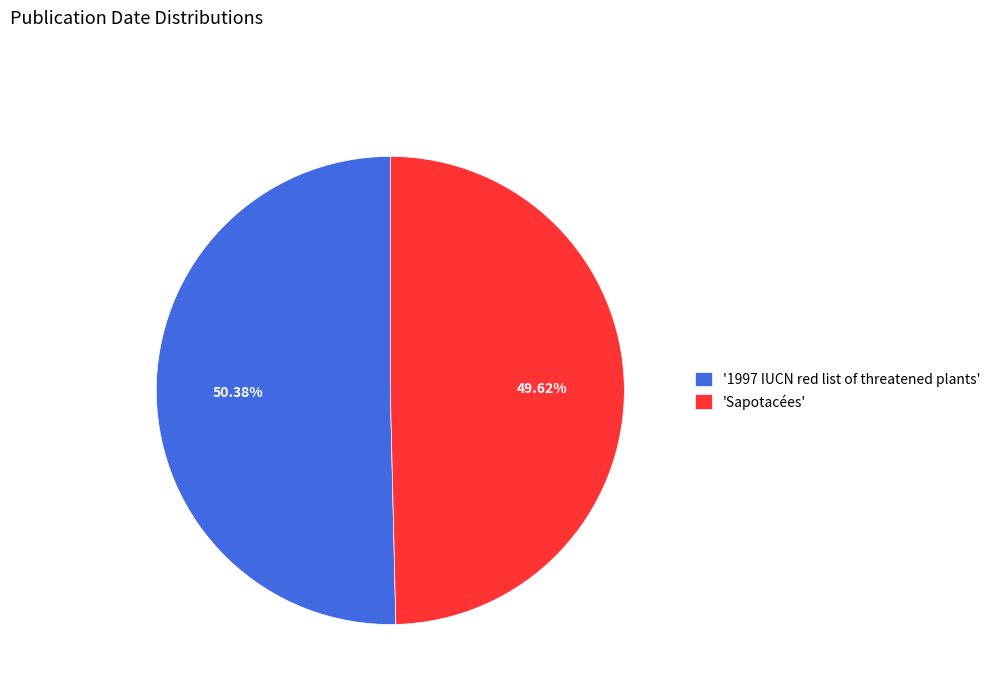

Which slice is the smallest?

'Sapotacées'